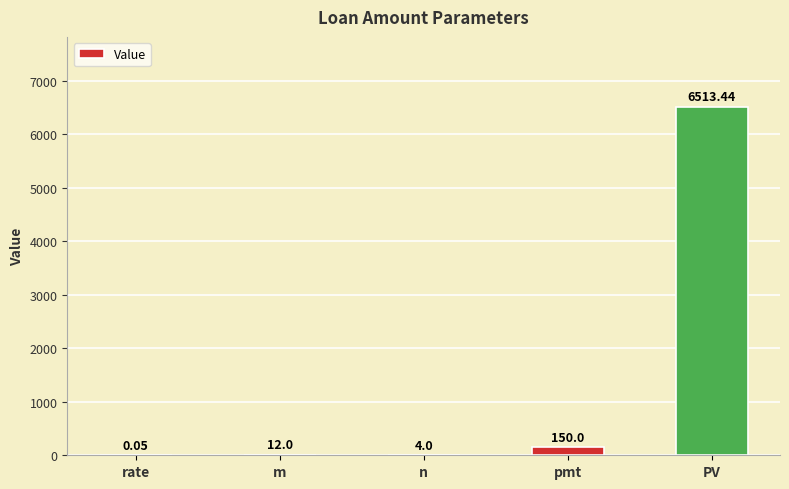

Where is the data nearest to the value 3256?

pmt